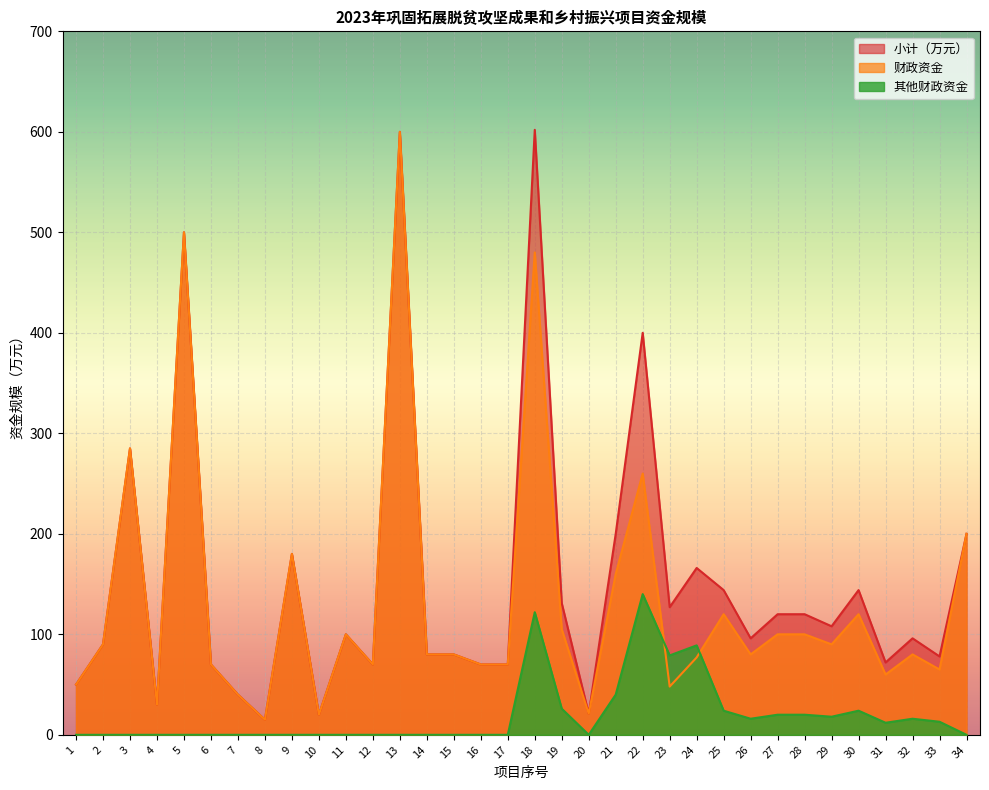

Where is 财政资金 nearest to the value 307?

3